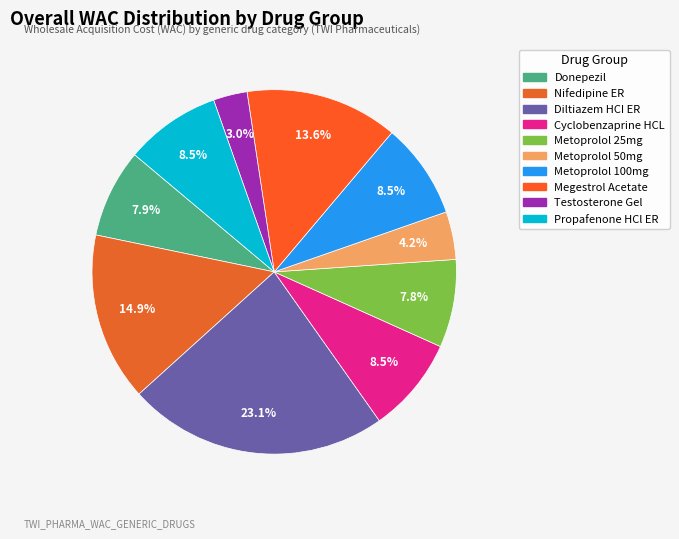

To the nearest percent, what is the difference between the largest and smallest slice percentages?

20%